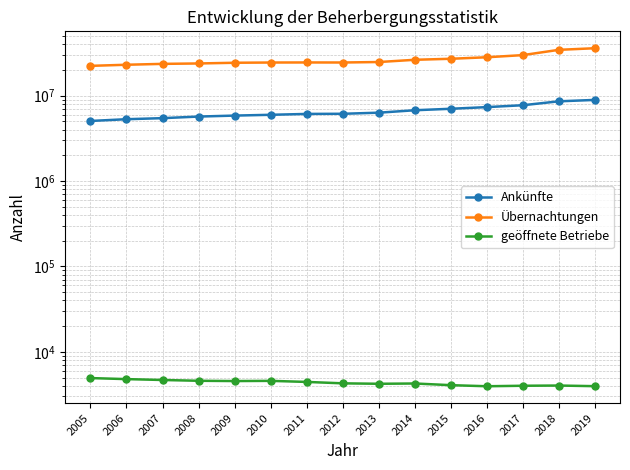

Does the chart display data point markers on the line(s)?

Yes